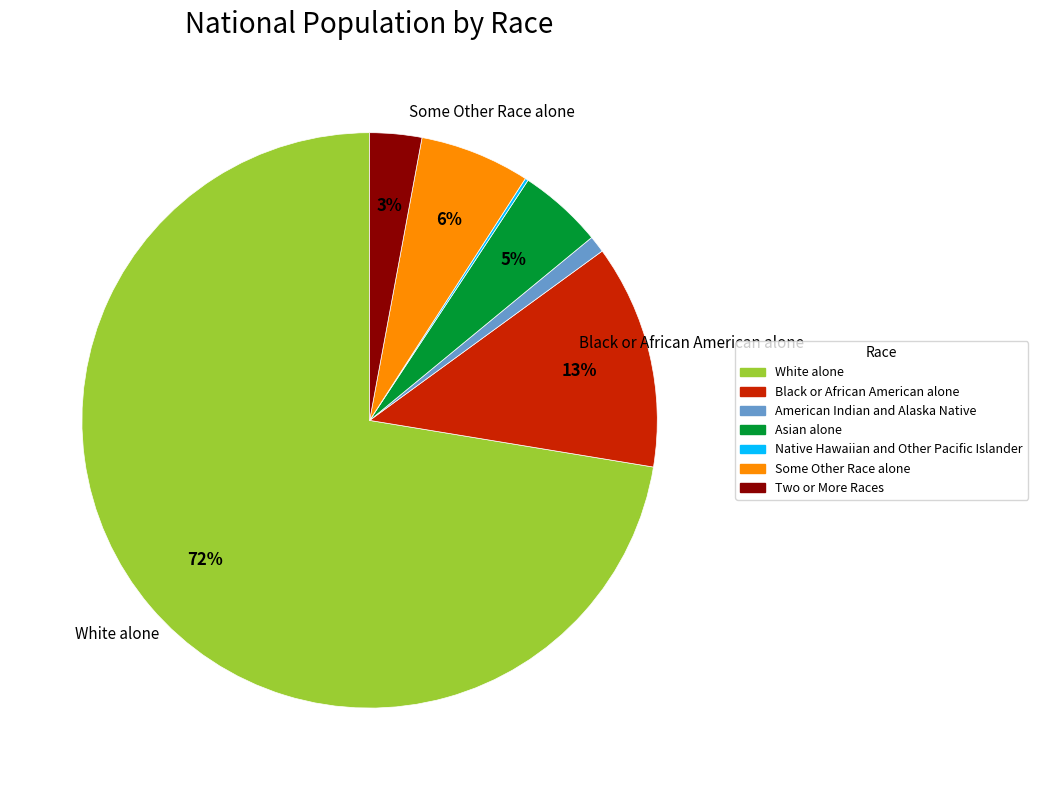

Between Two or More Races and Asian alone, which is larger?

Asian alone